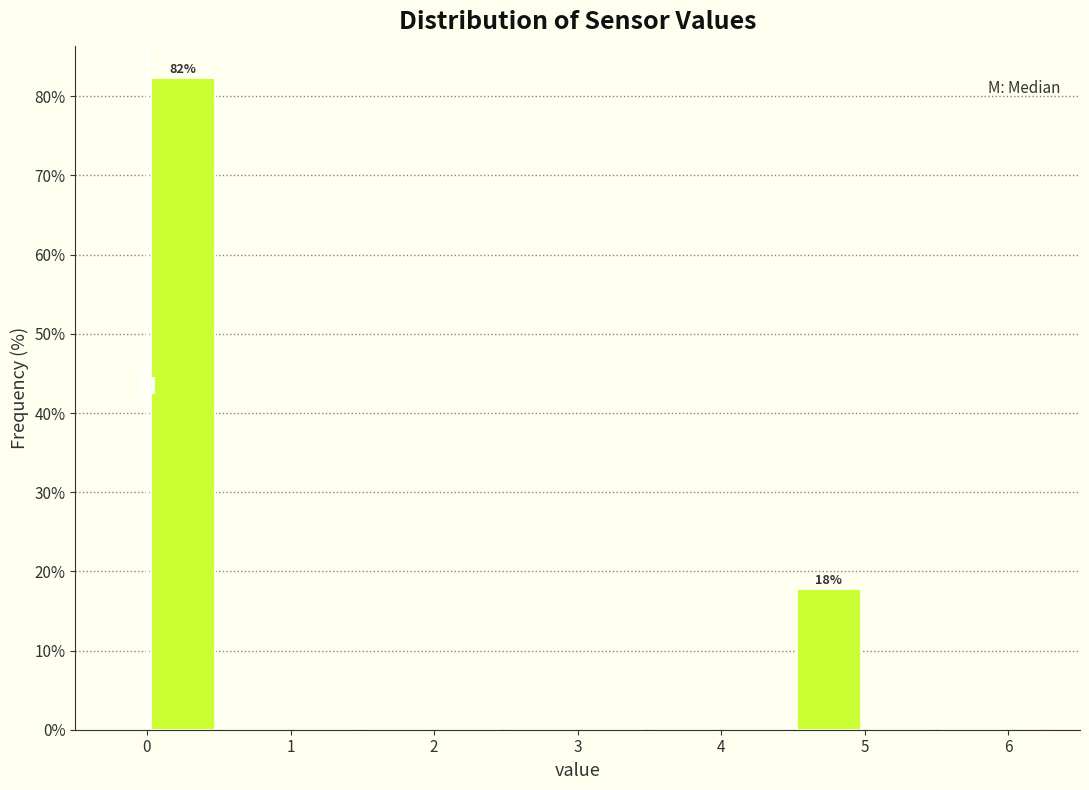

Over which range of the x-axis is the bar tallest?

0.0 to 0.5